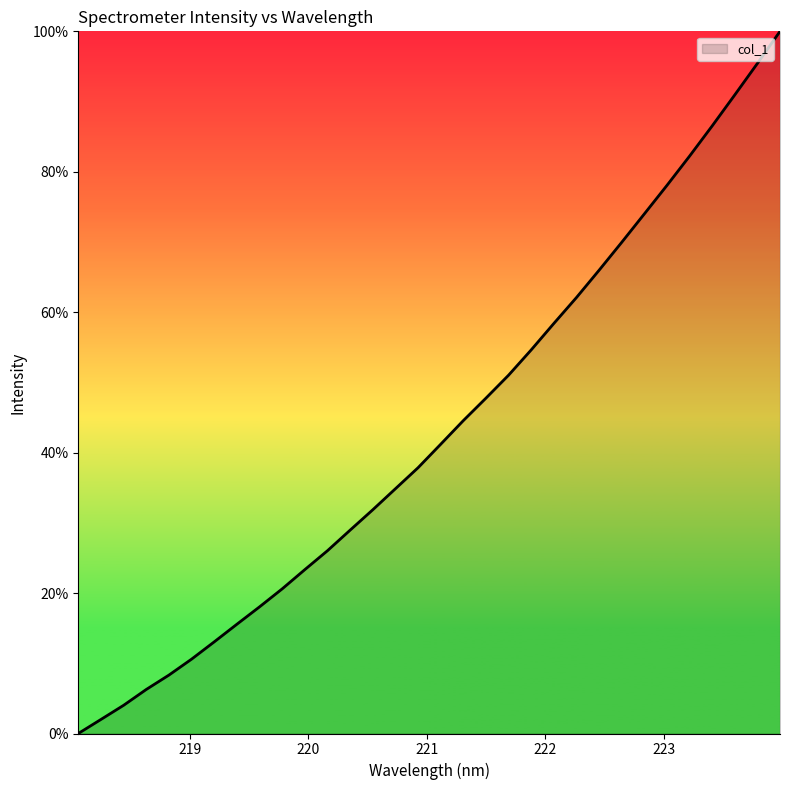

What is the difference between the maximum and minimum values?

100.0